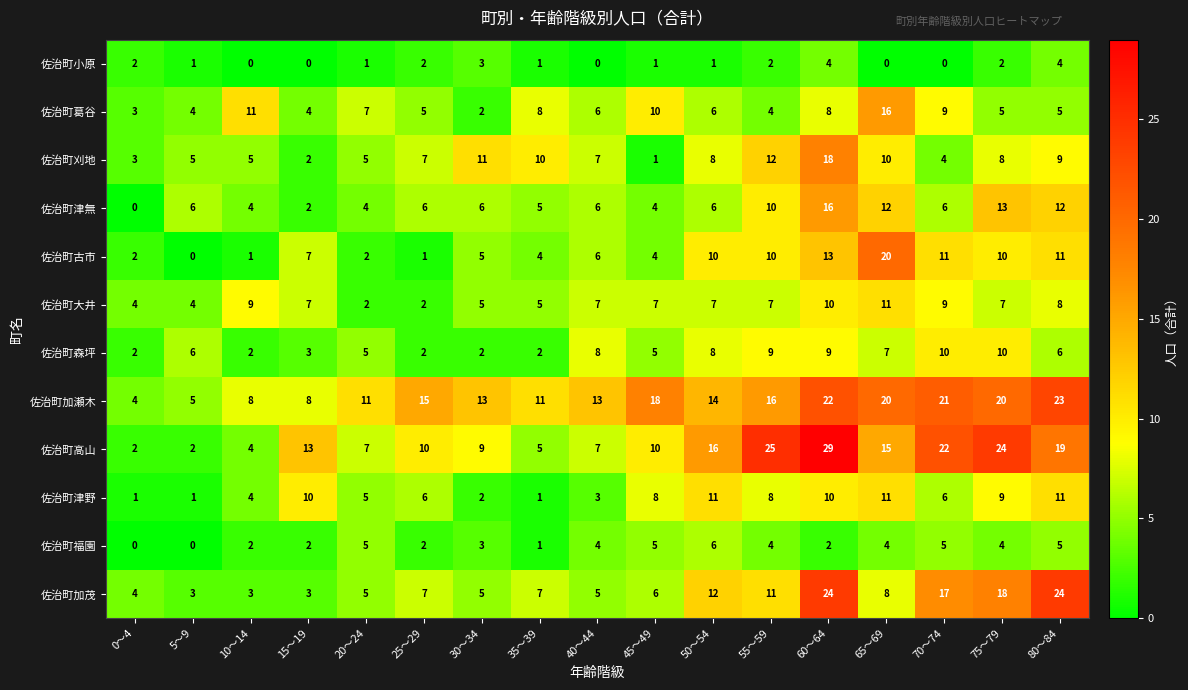

What value does the 佐治町古市 series have at 75～79, to the nearest 10?

10